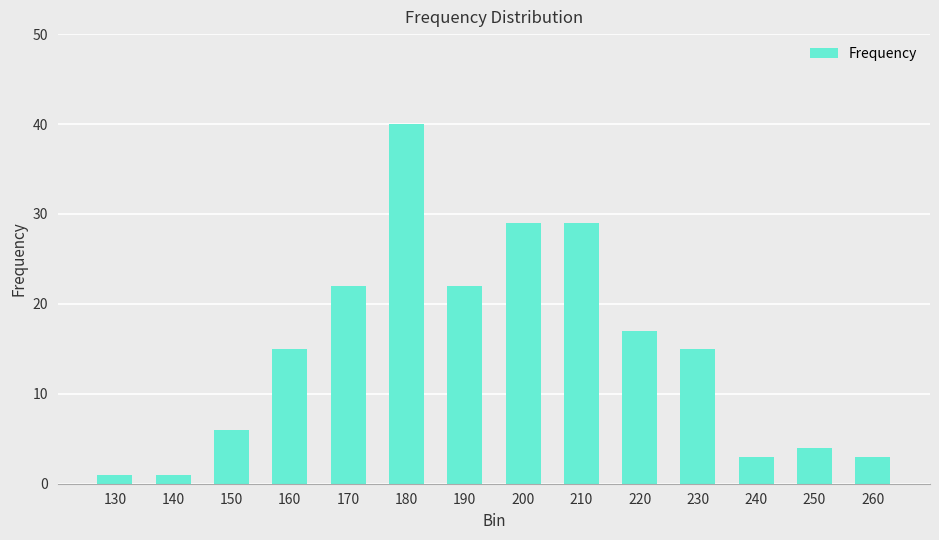

Is it true that the value at 140 is 1?

True